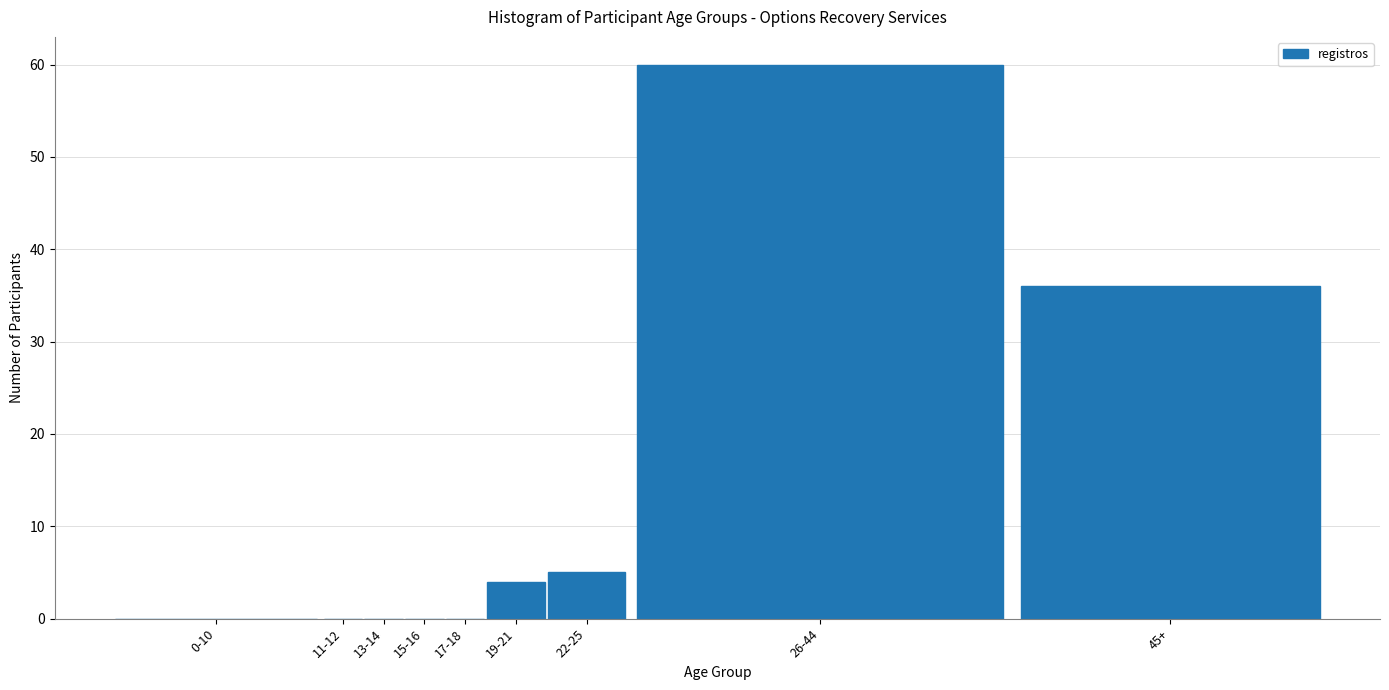

Reading right to left, extract all data points from this chart.

45+=36	26-44=60	22-25=5	19-21=4	17-18=0	15-16=0	13-14=0	11-12=0	0-10=0